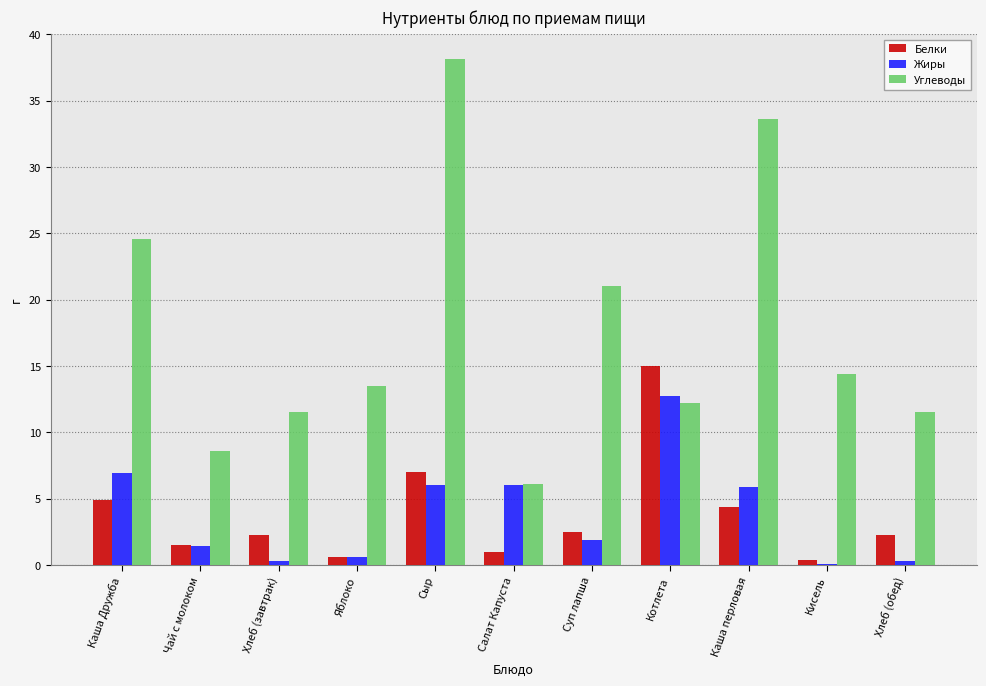

Between Хлеб (завтрак) and Суп лапша, which series saw the biggest shift?

Углеводы